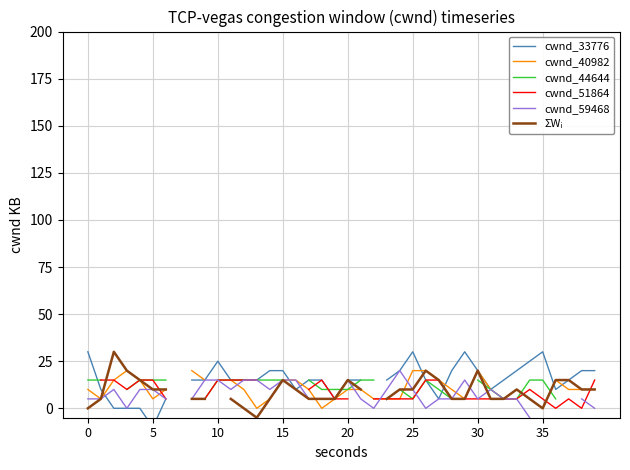

What are all the series names shown in the legend?

cwnd_33776, cwnd_40982, cwnd_44644, cwnd_51864, cwnd_59468, ΣWᵢ